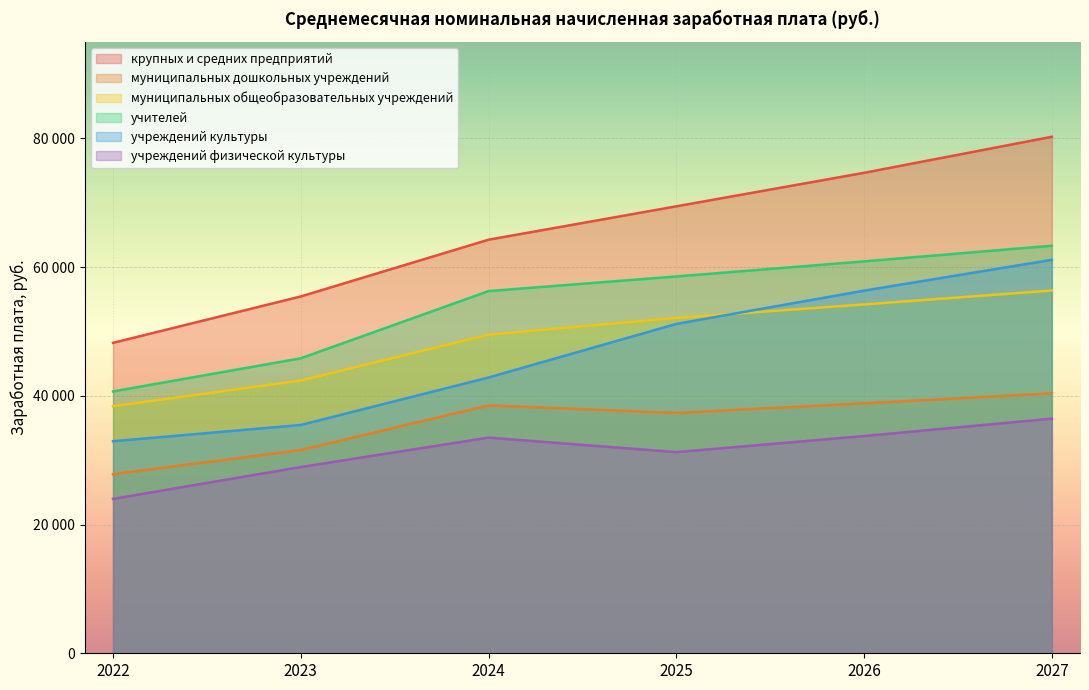

At which category does учреждений физической культуры reach its first local peak?

2024